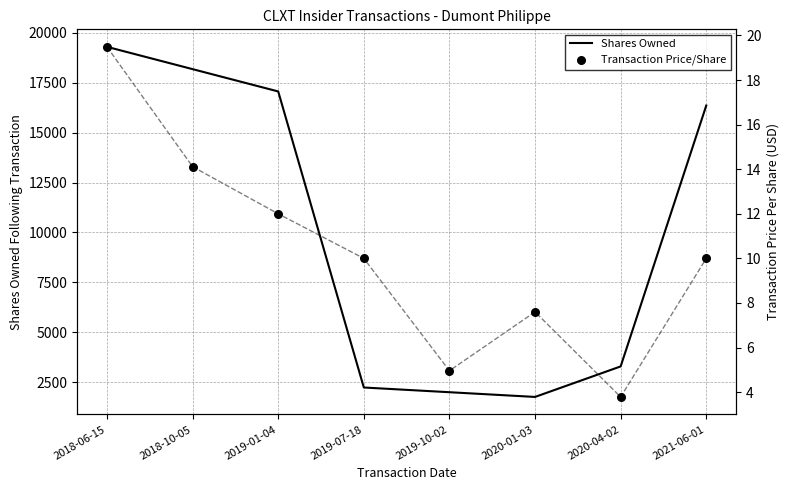

Which series reaches the maximum Y coordinate?

Shares Owned